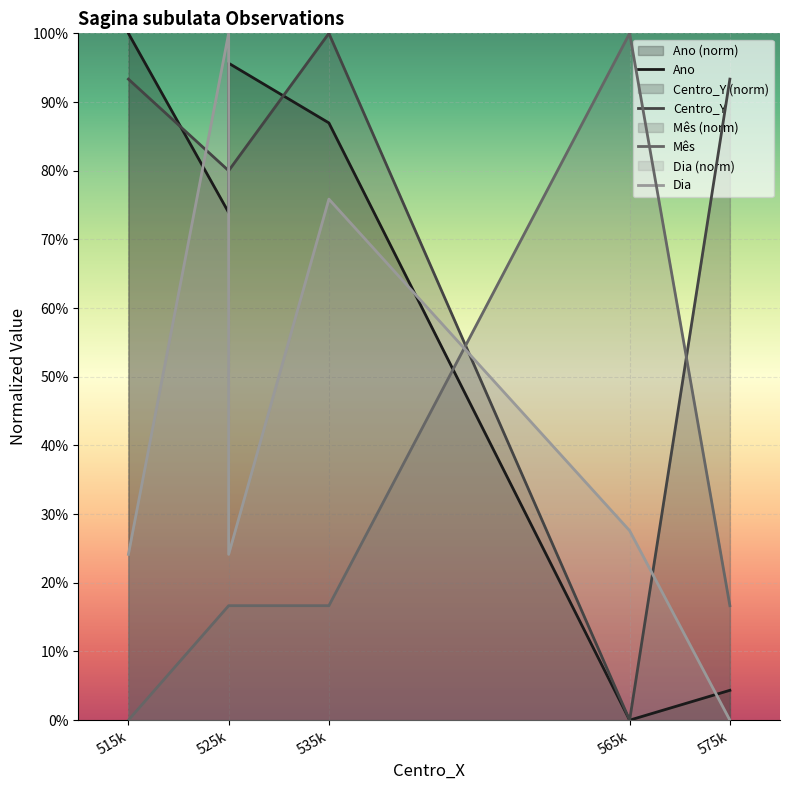

How many interior local peaks does the Mês series have?

1